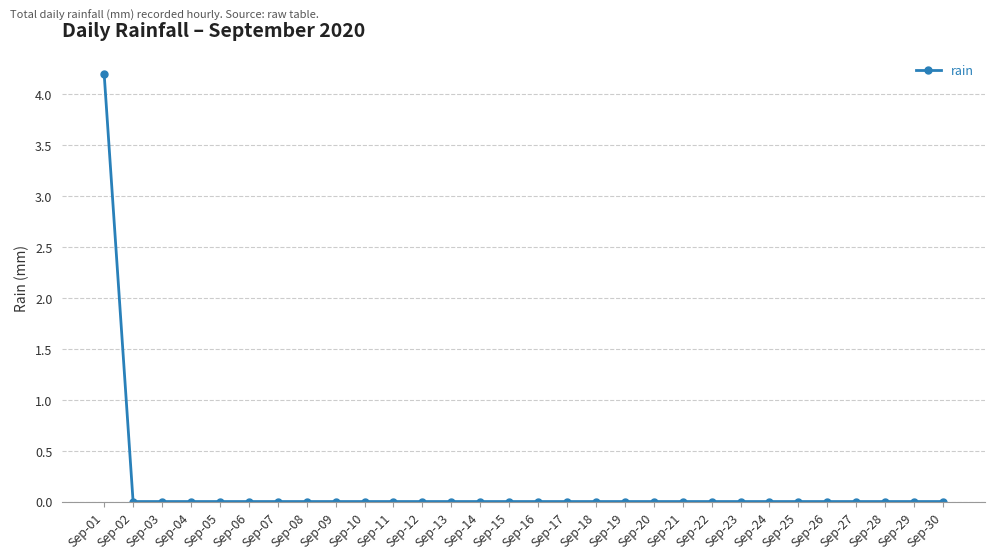

How many distinct data groups are displayed?

1